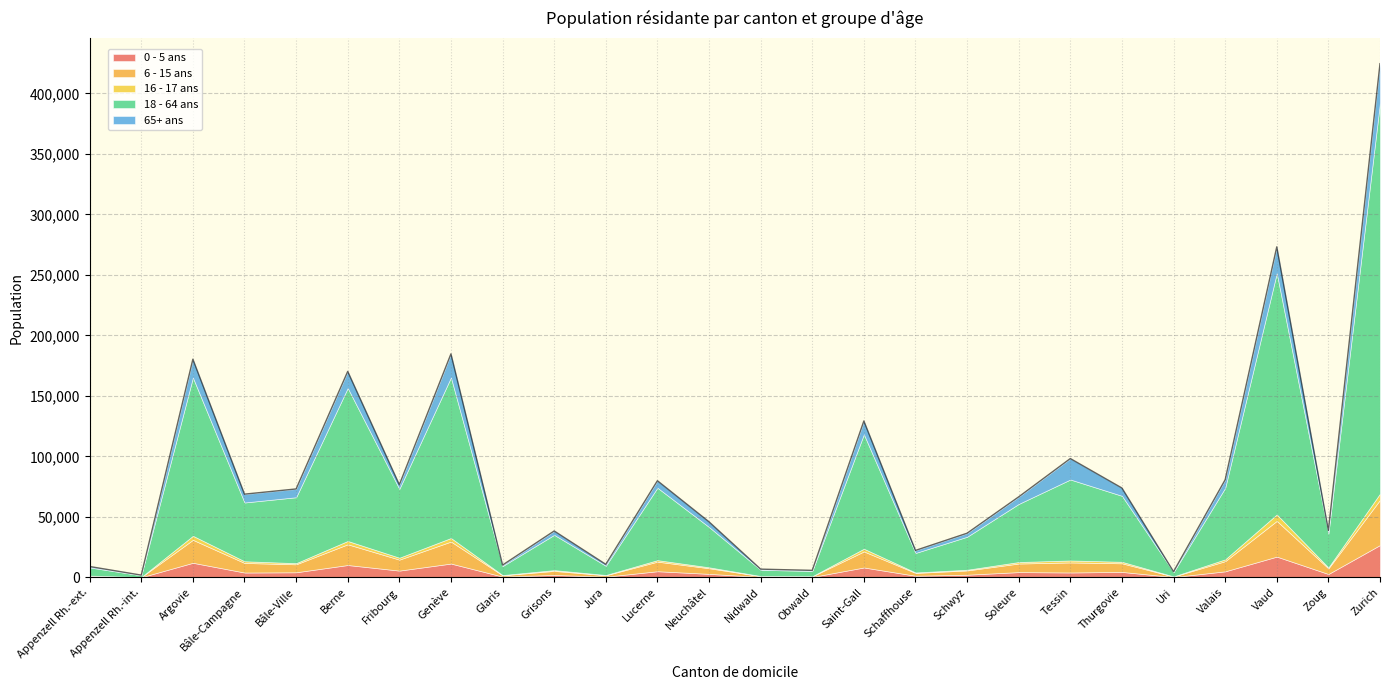

True or false: 16 - 17 ans has a value of 149 at Obwald.

False